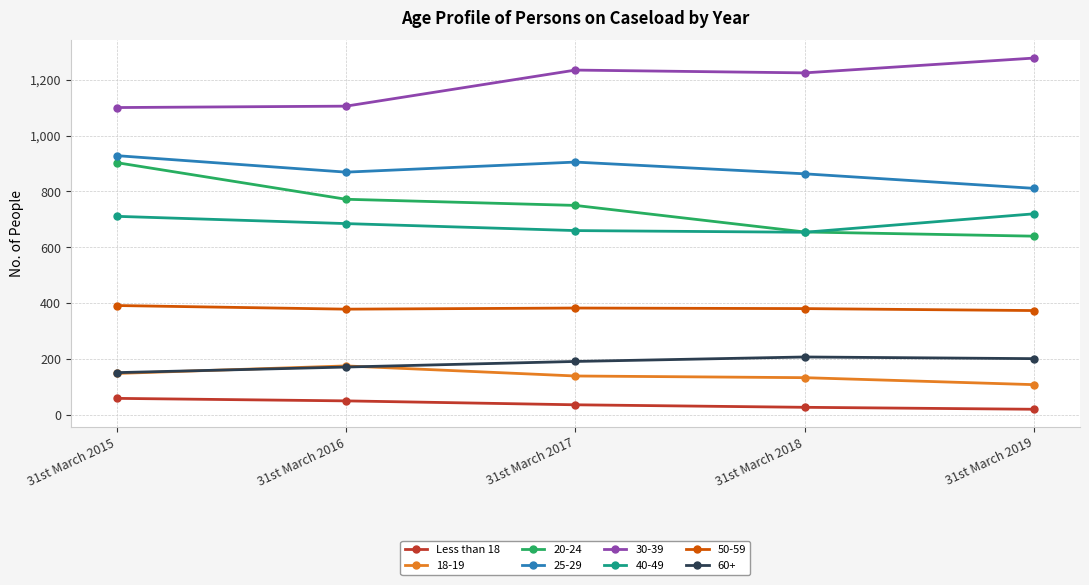

Which series has the largest range (max minus min)?

20-24